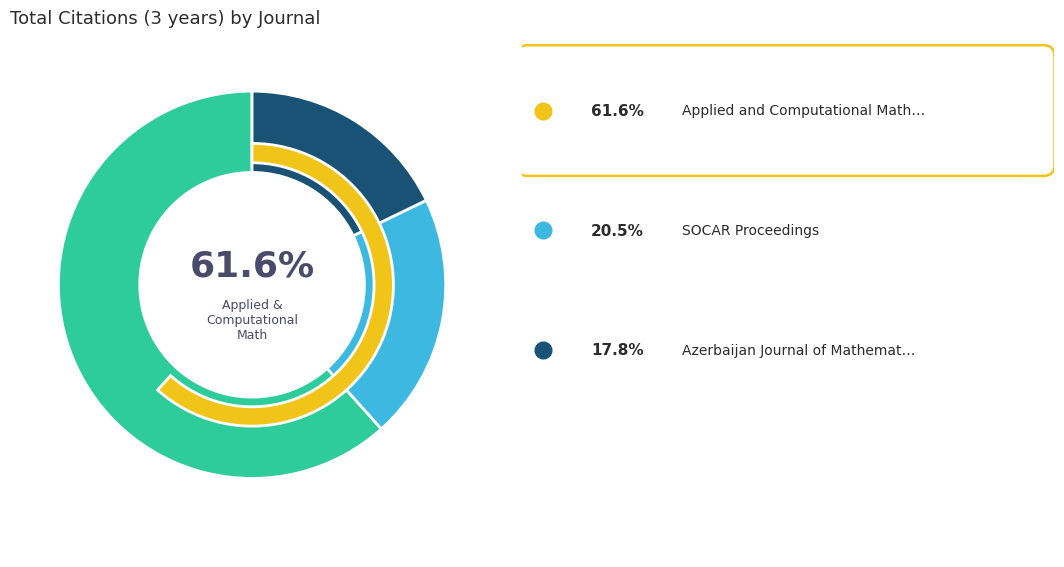

Rank the categories by value from lowest to highest.

Azerbaijan Journal of Mathematics, SOCAR Proceedings, Applied and Computational Mathematics